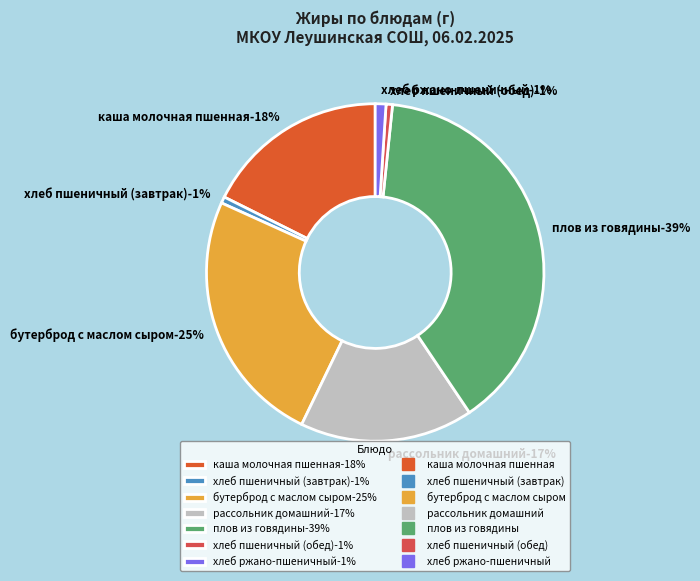

Does any single category account for the majority?

No